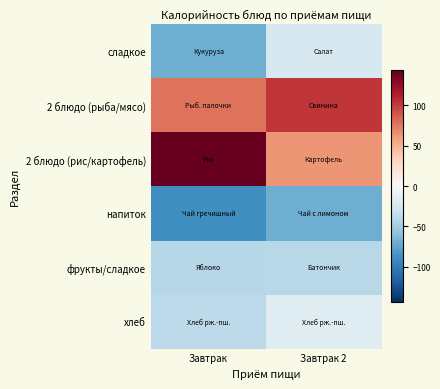

What is the total value across all series at Завтрак 2?

16.0